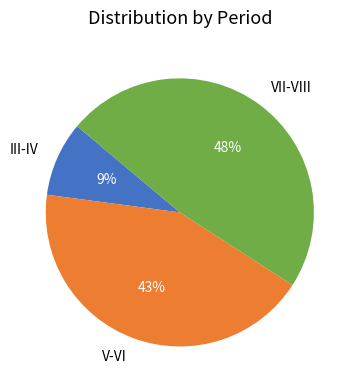

How many segments does this pie chart have?

3